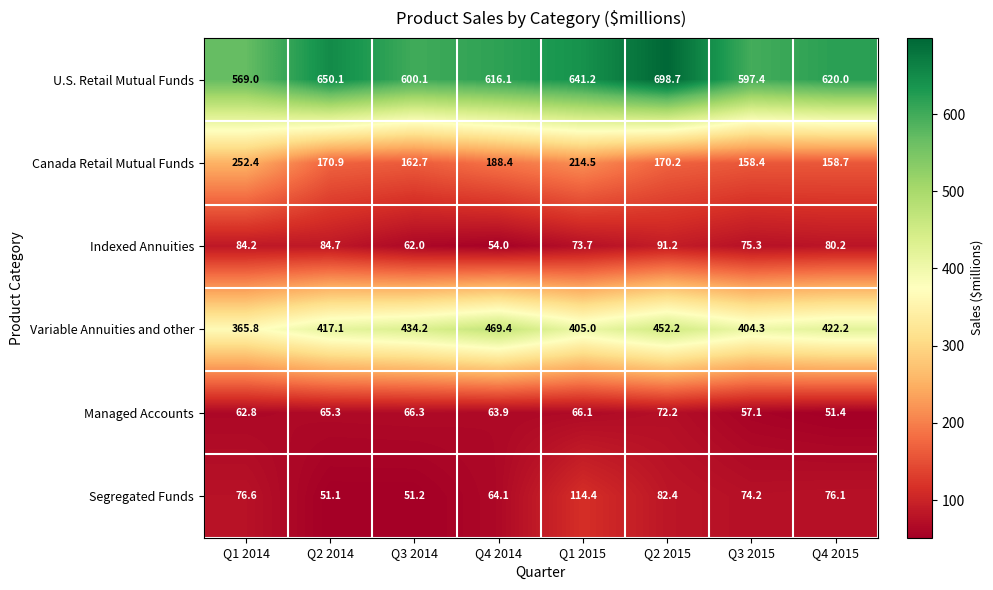

Which series has the largest total across all categories?

U.S. Retail Mutual Funds